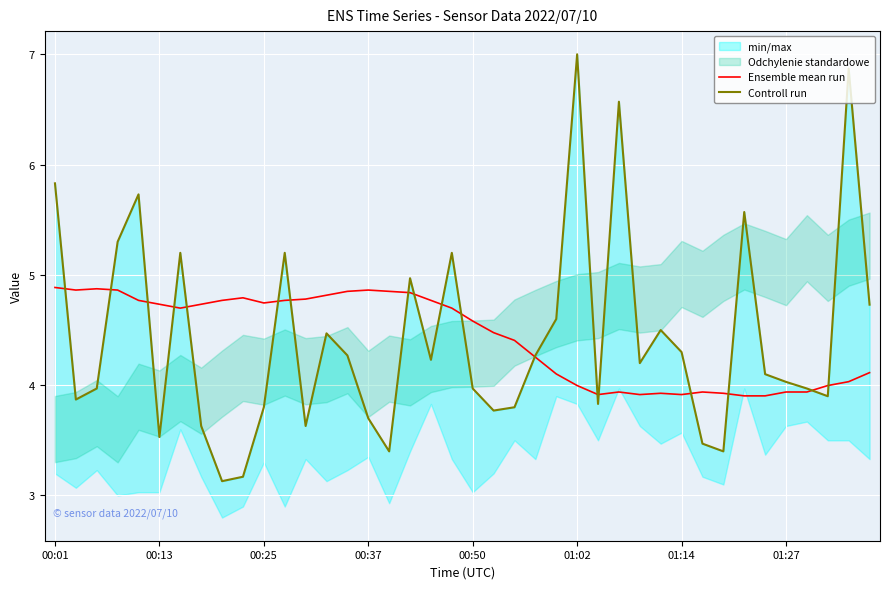

True or false: Controll run has a value of 2.0 at 8.

False